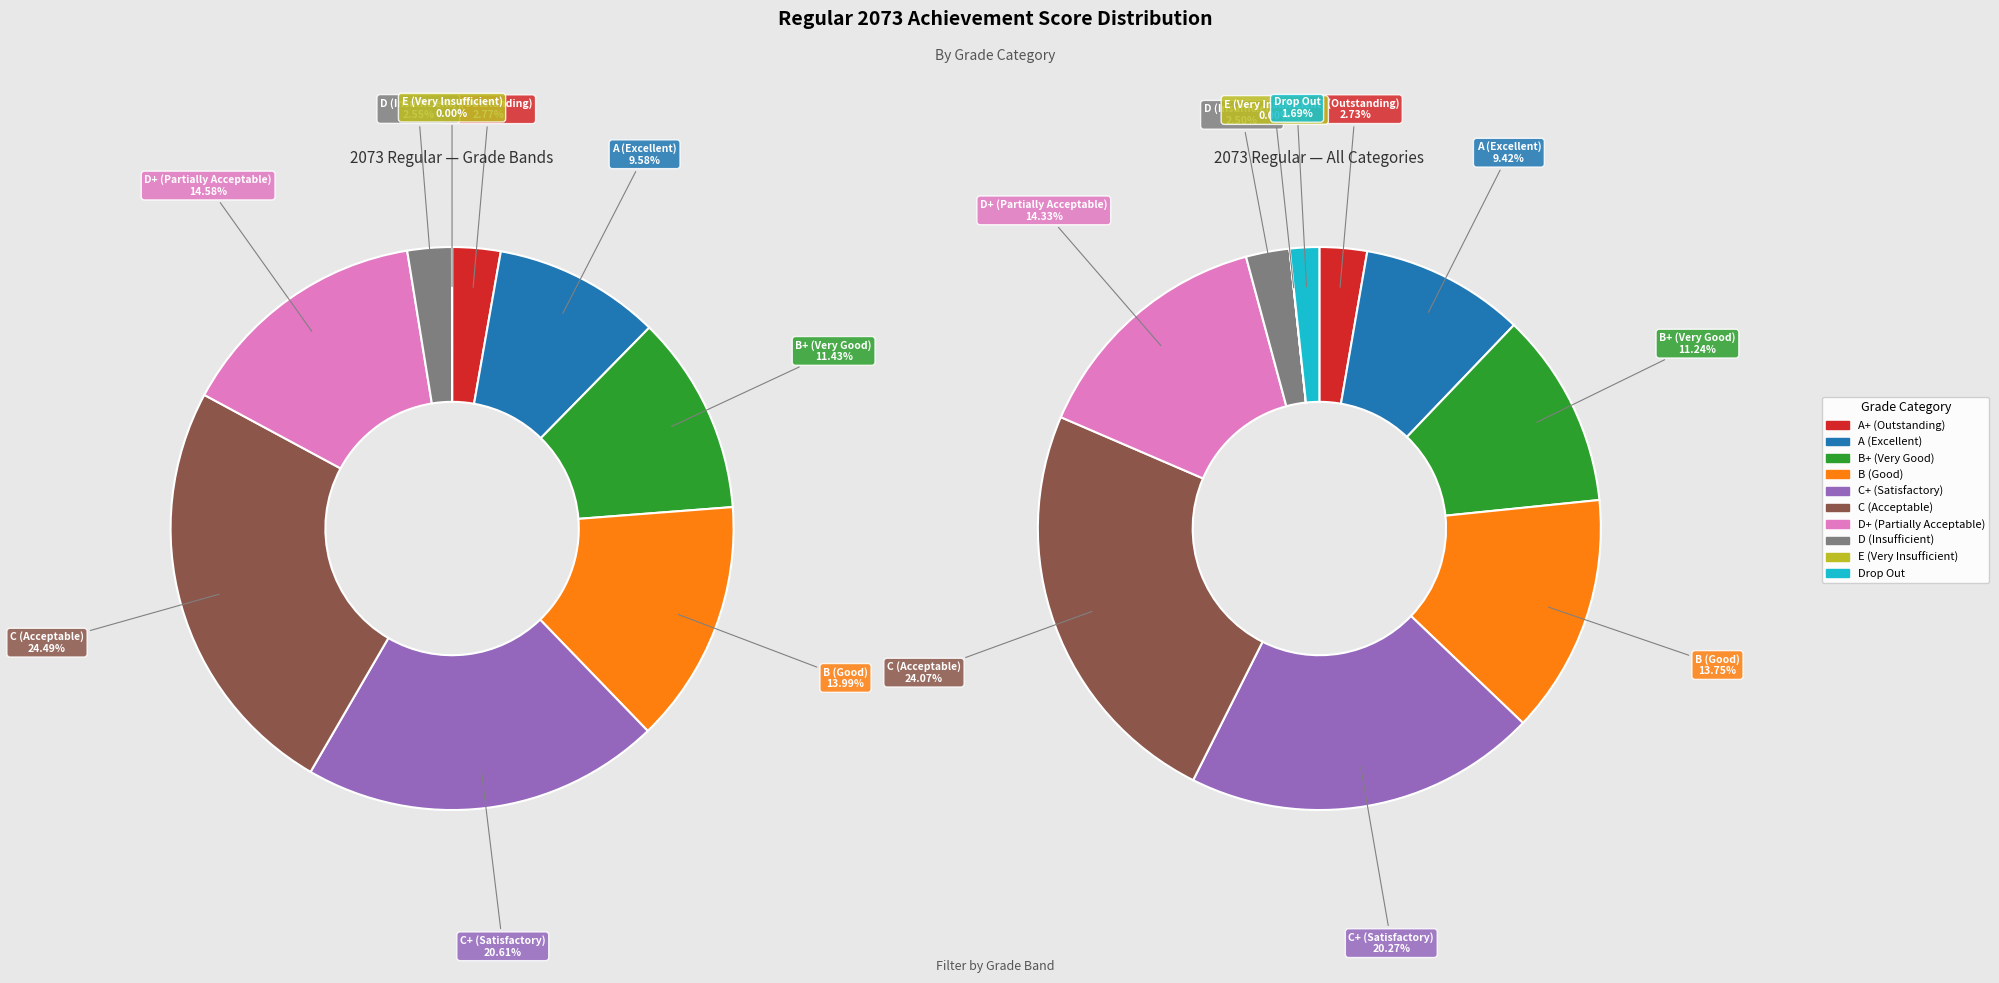

Count the number of slices in the pie.

10